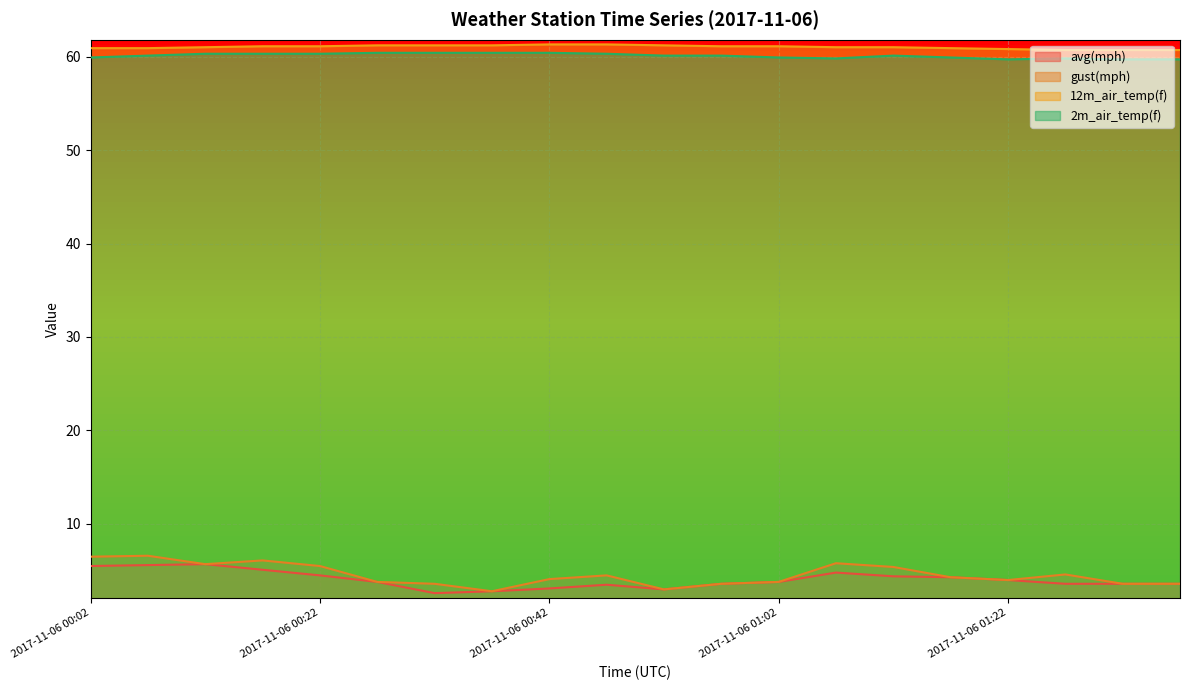

List the labels in order of gust(mph) value, smallest first.

2017-11-06 00:37, 2017-11-06 00:52, 2017-11-06 00:32, 2017-11-06 00:57, 2017-11-06 01:32, 2017-11-06 01:37, 2017-11-06 00:27, 2017-11-06 01:02, 2017-11-06 01:22, 2017-11-06 00:42, 2017-11-06 01:17, 2017-11-06 00:47, 2017-11-06 01:27, 2017-11-06 01:12, 2017-11-06 00:22, 2017-11-06 00:12, 2017-11-06 01:07, 2017-11-06 00:17, 2017-11-06 00:02, 2017-11-06 00:07